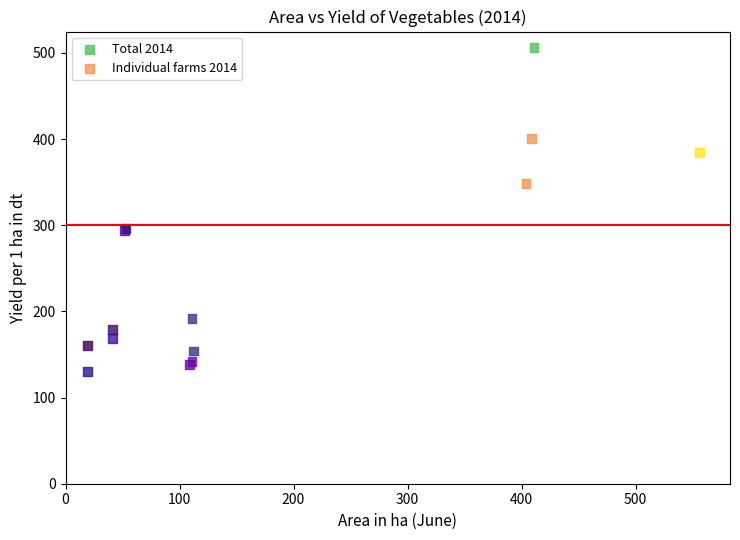

Which series contains the highest Y value?

Total 2014